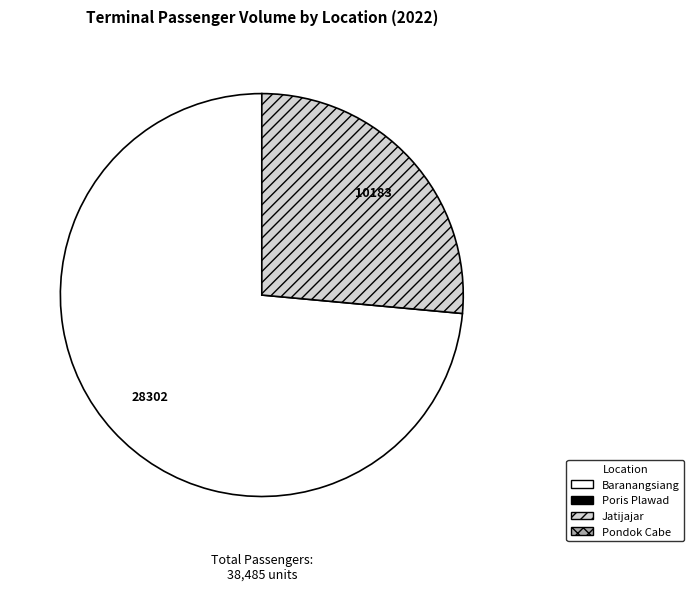

Count the number of slices in the pie.

2